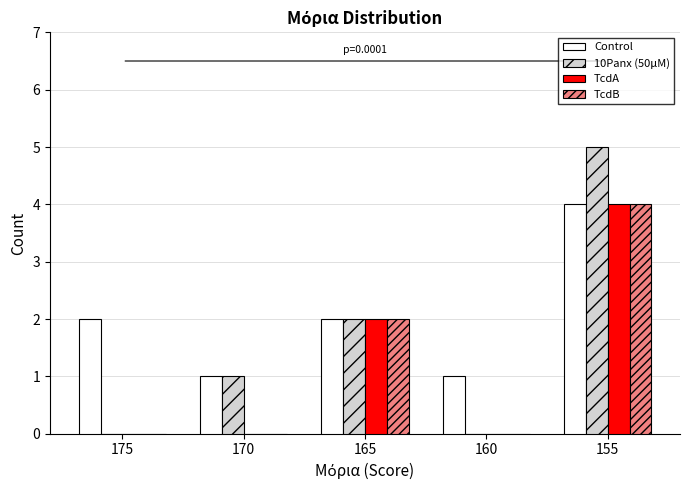

Count the Control values in the range 1 to 2.

4